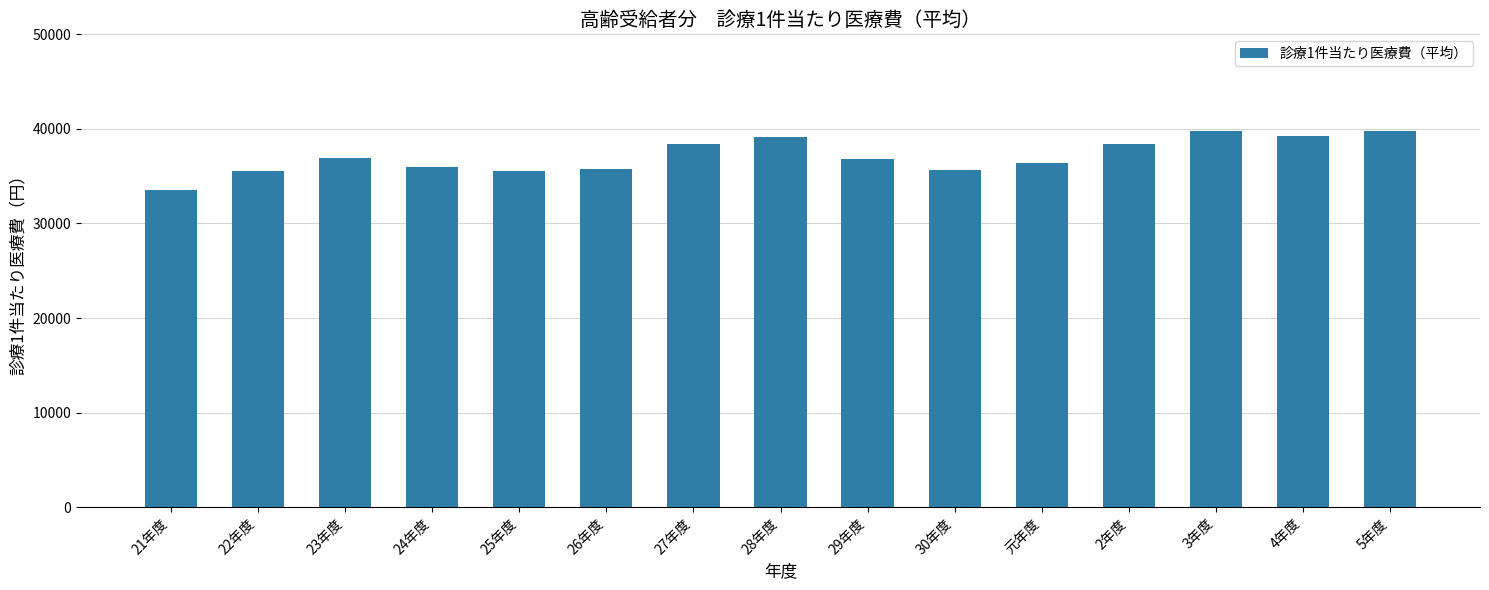

What is the greatest value displayed?

39831